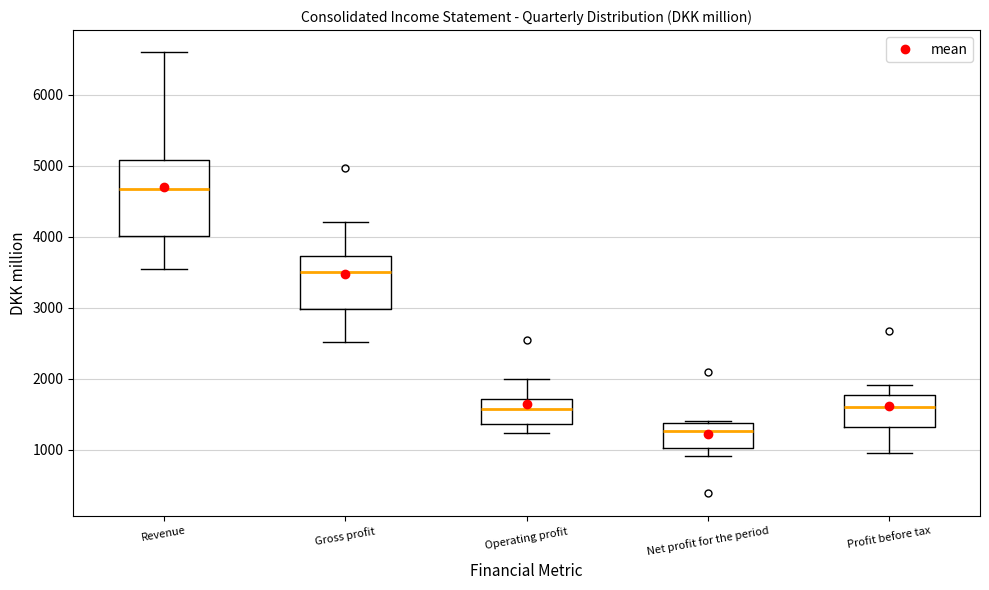

Where is the upper edge of the box for Revenue on the y-axis? The values are not printed on the chart, so give them approximately, as read against the axis.

5100